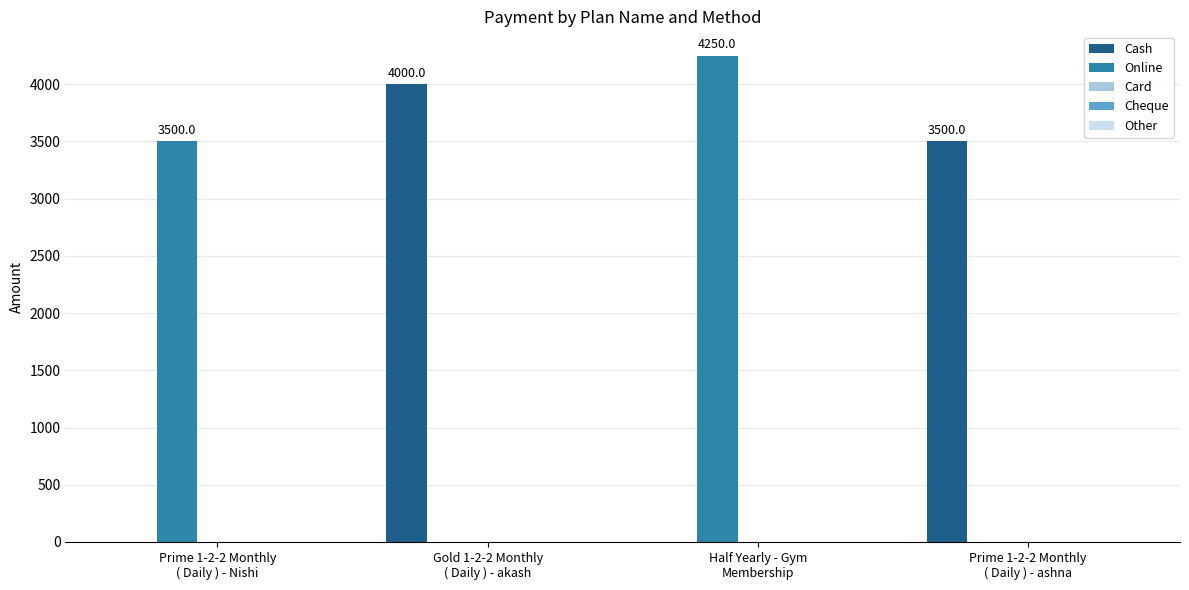

What is the sum of all Online values?

7750